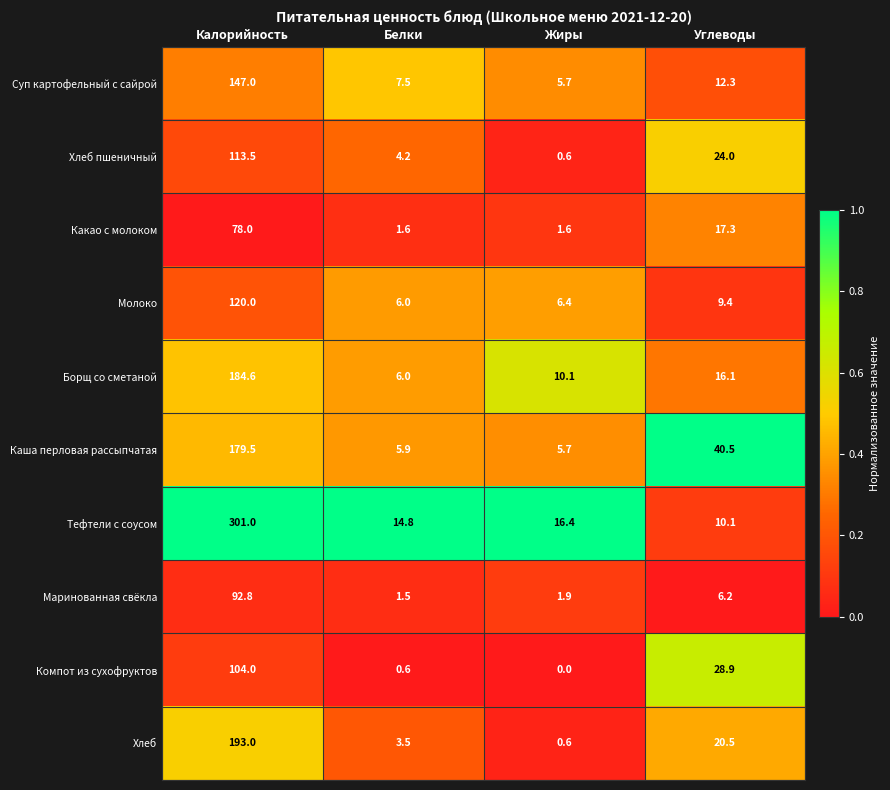

At which category is the sum across all series the highest?

Калорийность